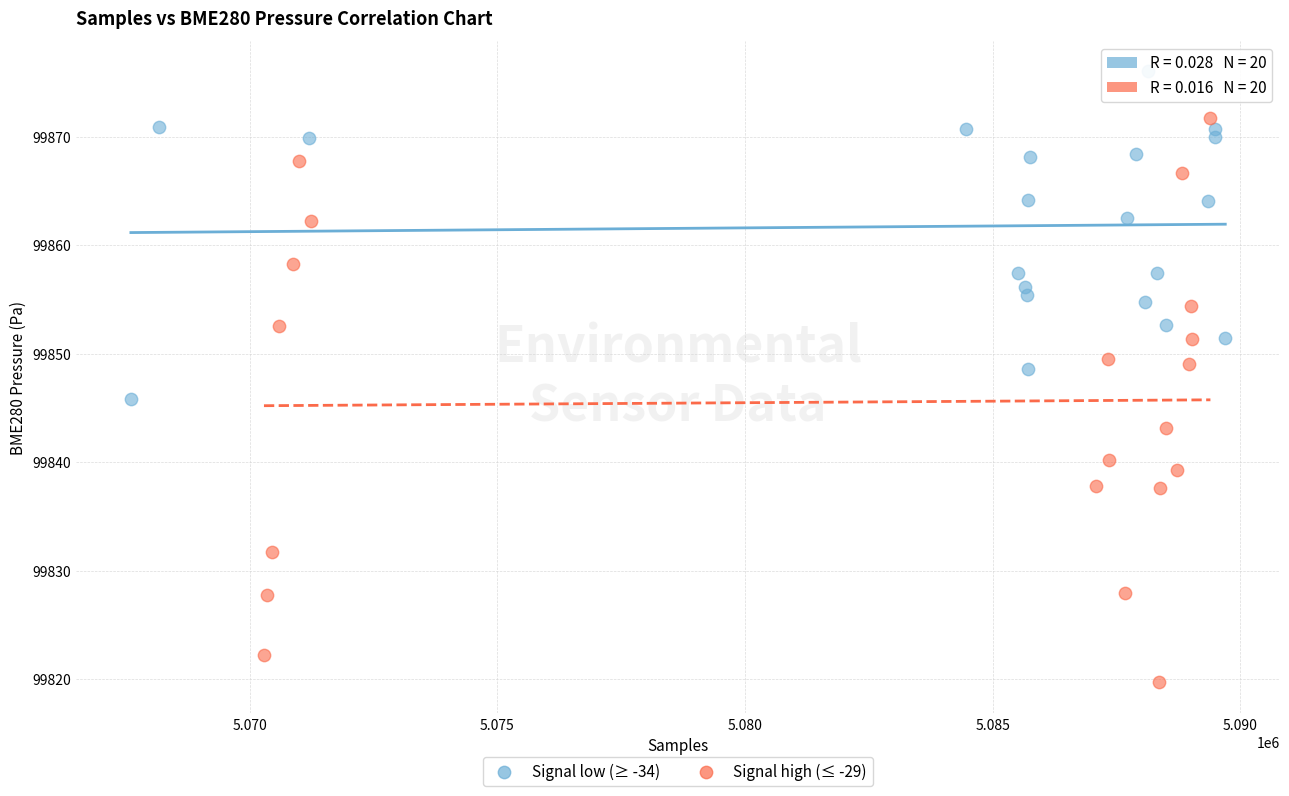

Which series contains the lowest Y value?

Signal high (≤ -29)